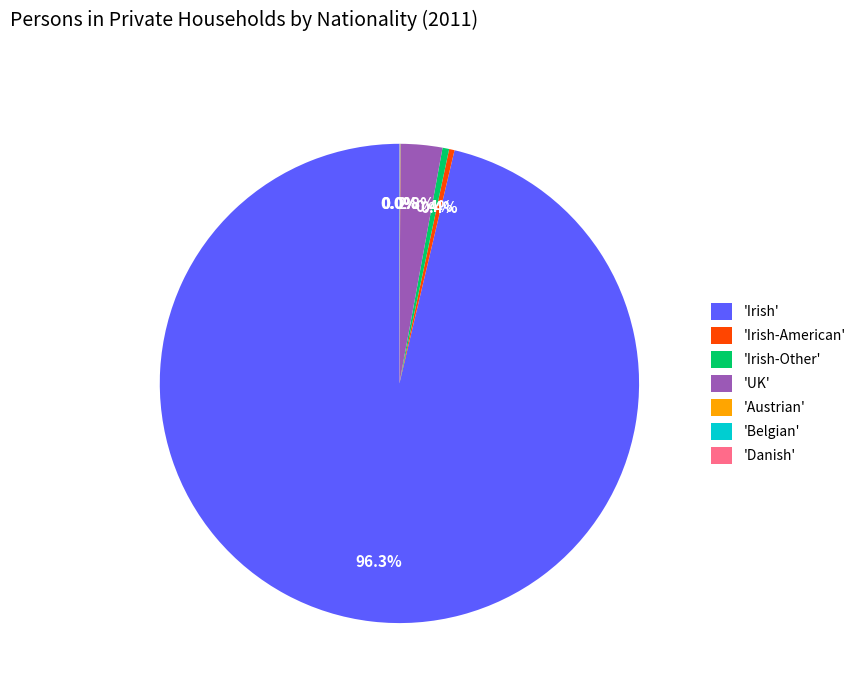

To the nearest percent, what is the difference between the largest and smallest slice percentages?

96%